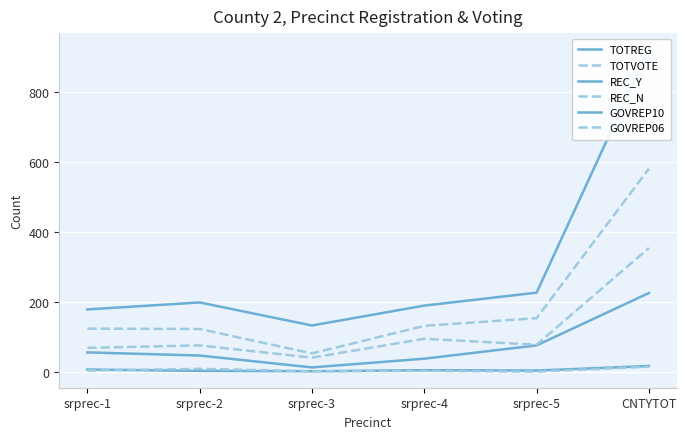

True or false: REC_Y has a value of 295 at CNTYTOT.

False